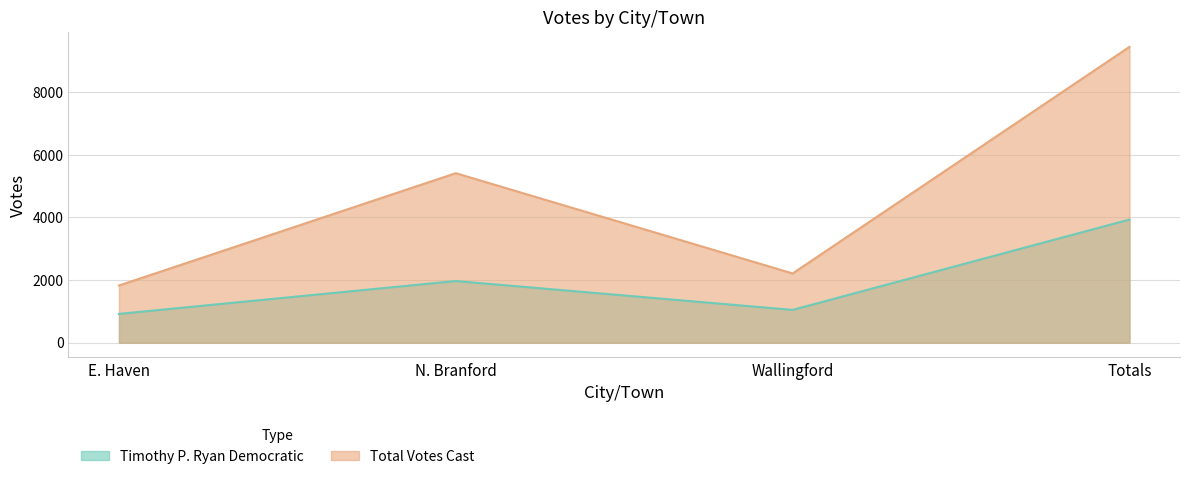

The value of Timothy P. Ryan Democratic at Totals is 3932. True or false?

True